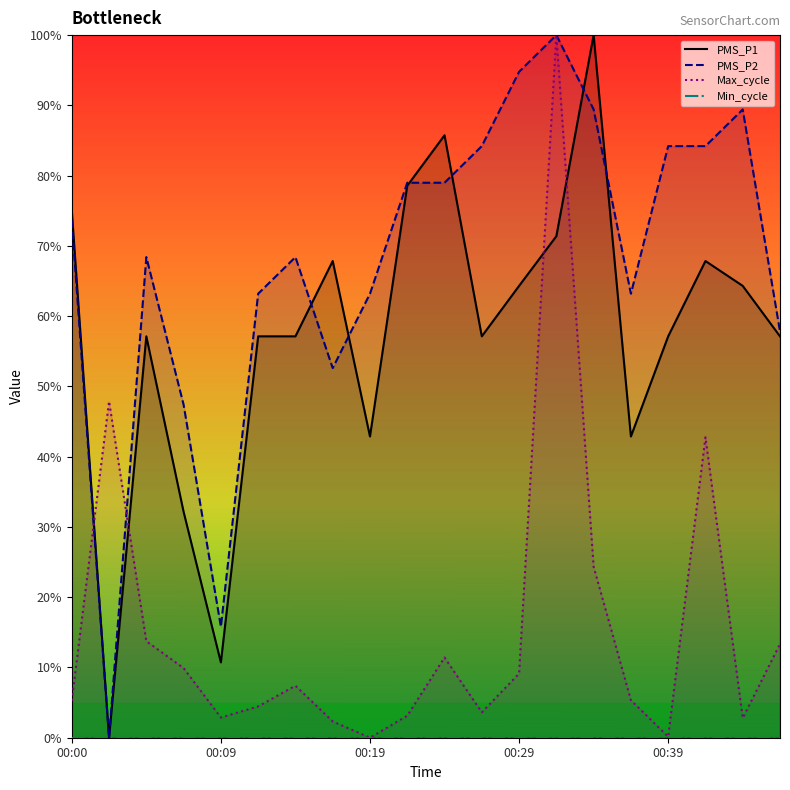

Count the number of categories in the chart.

20